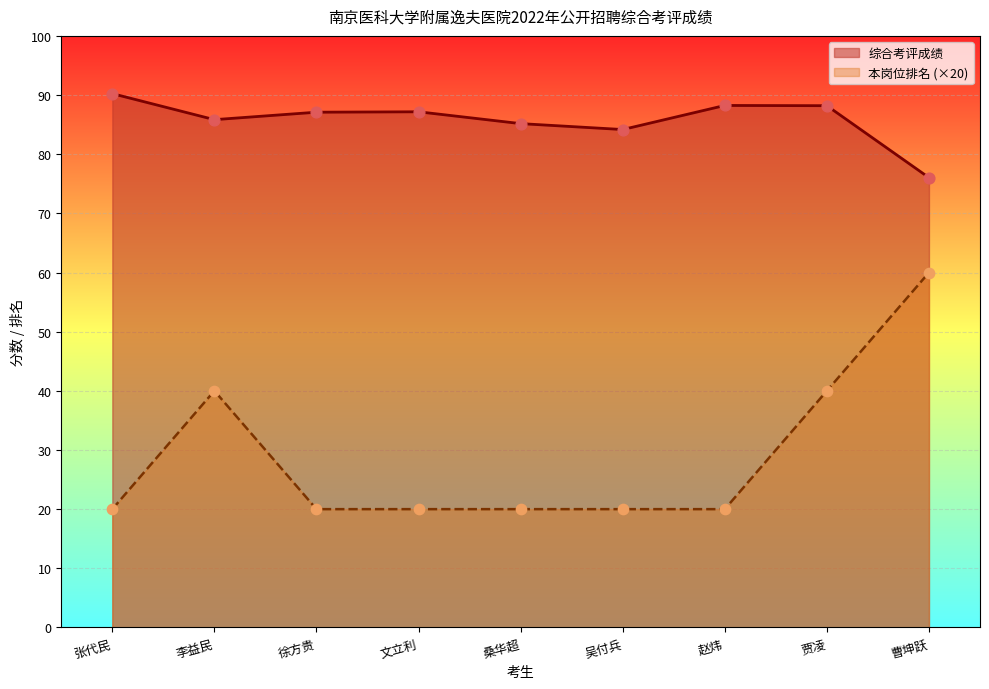

Which series contains the highest Y value?

综合考评成绩